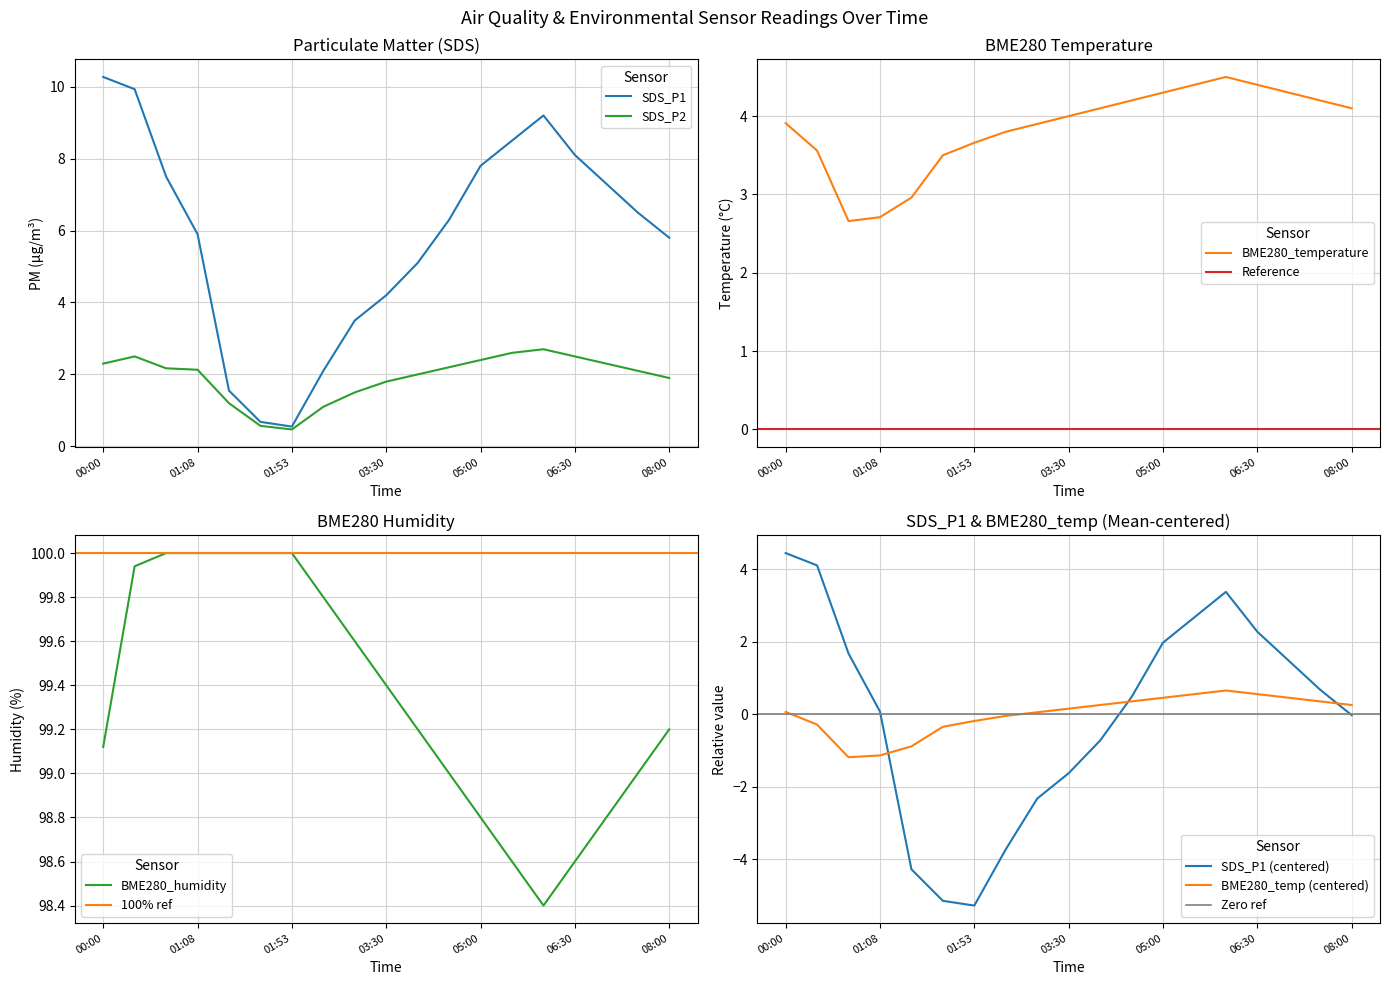

The SDS_P2 series shows 1.0 at 07:30. True or false?

False